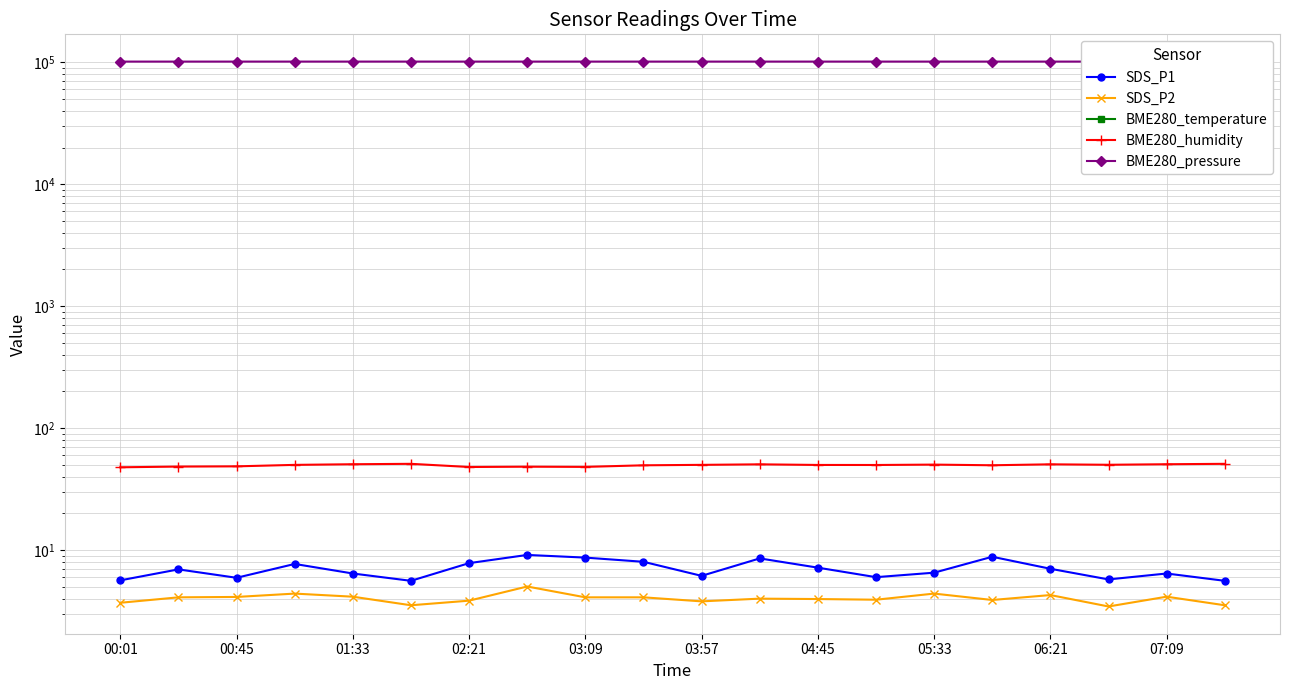

Which series has the largest total across all categories?

BME280_pressure